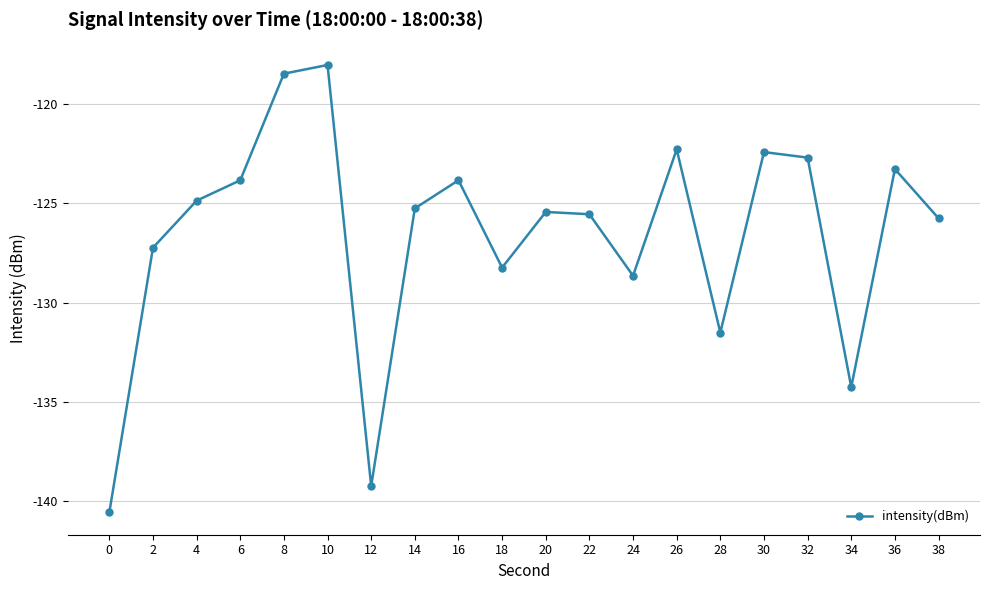

Reading left to right, list all the values displayed in this chart.

0=-140.5	2=-127.2	4=-124.9	6=-123.8	8=-118.5	10=-118.0	12=-139.2	14=-125.3	16=-123.8	18=-128.2	20=-125.4	22=-125.5	24=-128.6	26=-122.3	28=-131.5	30=-122.4	32=-122.7	34=-134.2	36=-123.3	38=-125.8